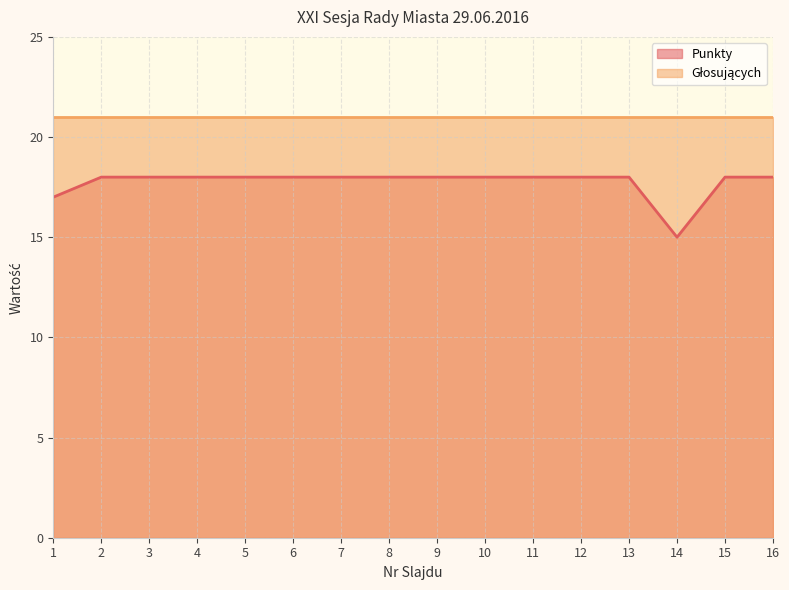

What is the value of the 12th point from the left?

18